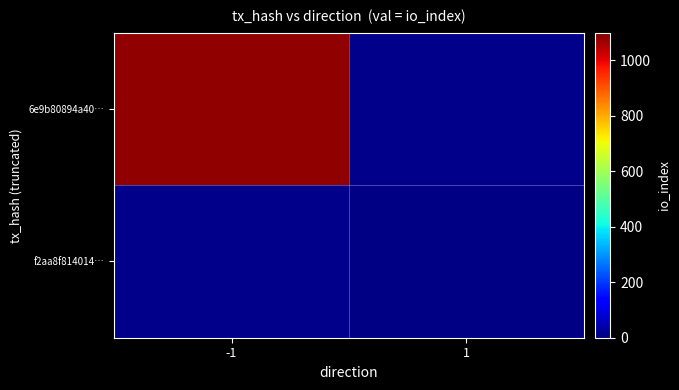

At how many categories does at least one series exceed 579?

1